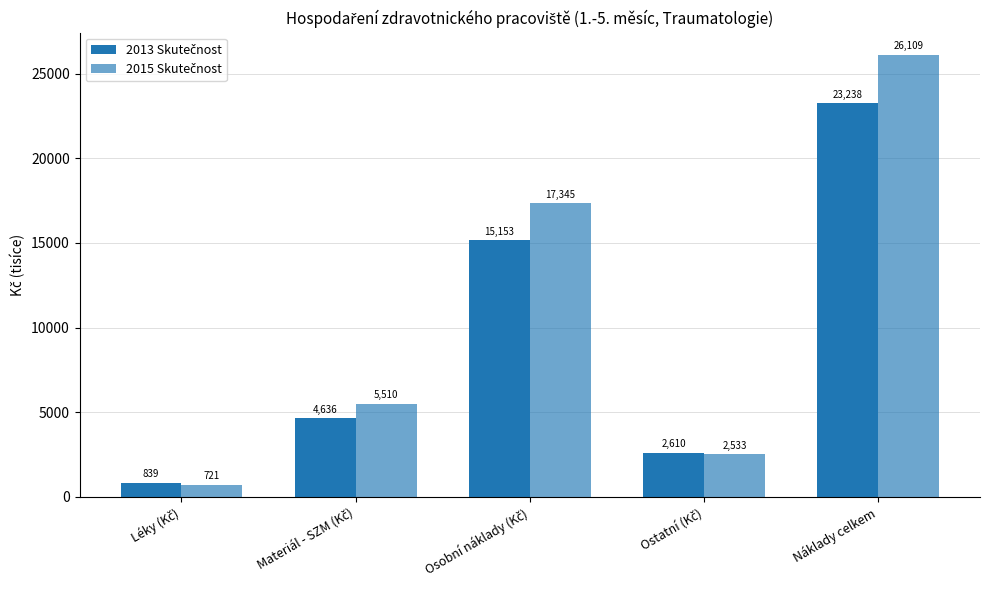

Is the value of 2015 Skutečnost at Osobní náklady (Kč) greater than the value of 2013 Skutečnost at Materiál - SZM (Kč)?

Yes